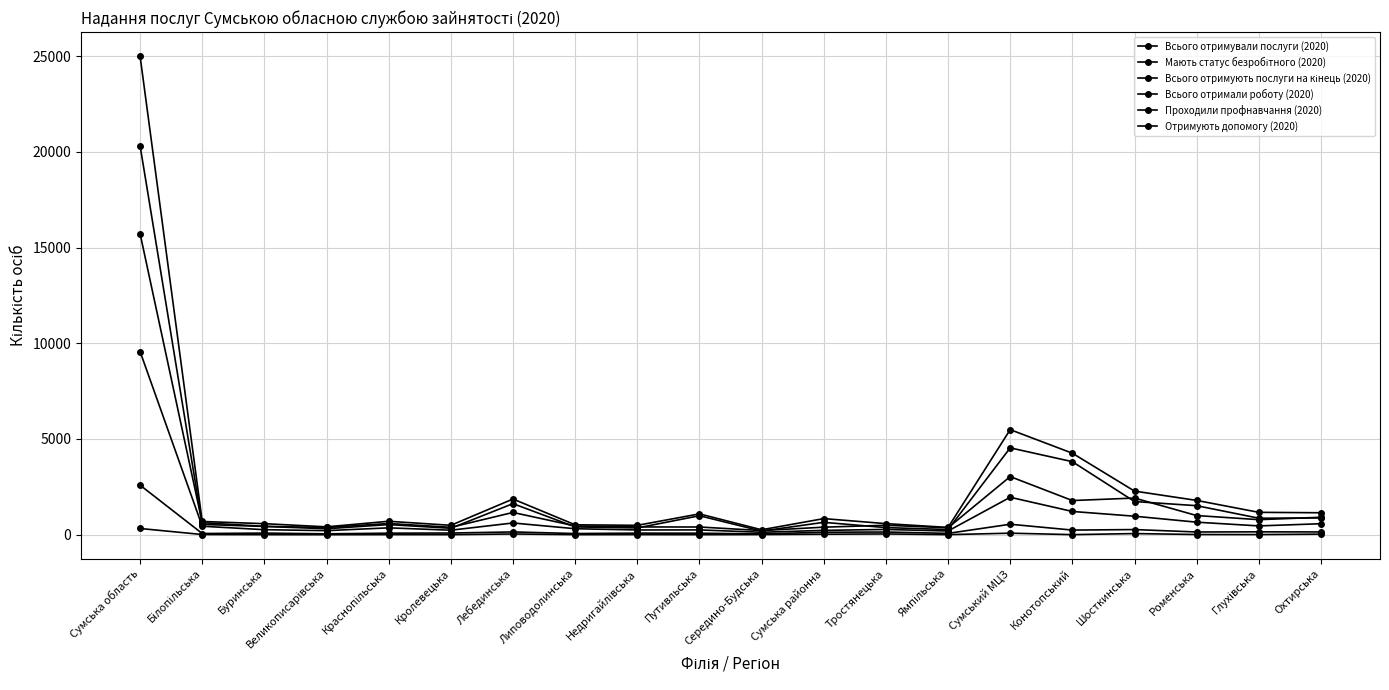

True or false: Всього отримували послуги (2020) and Всього отримали роботу (2020) cross at least once.

False